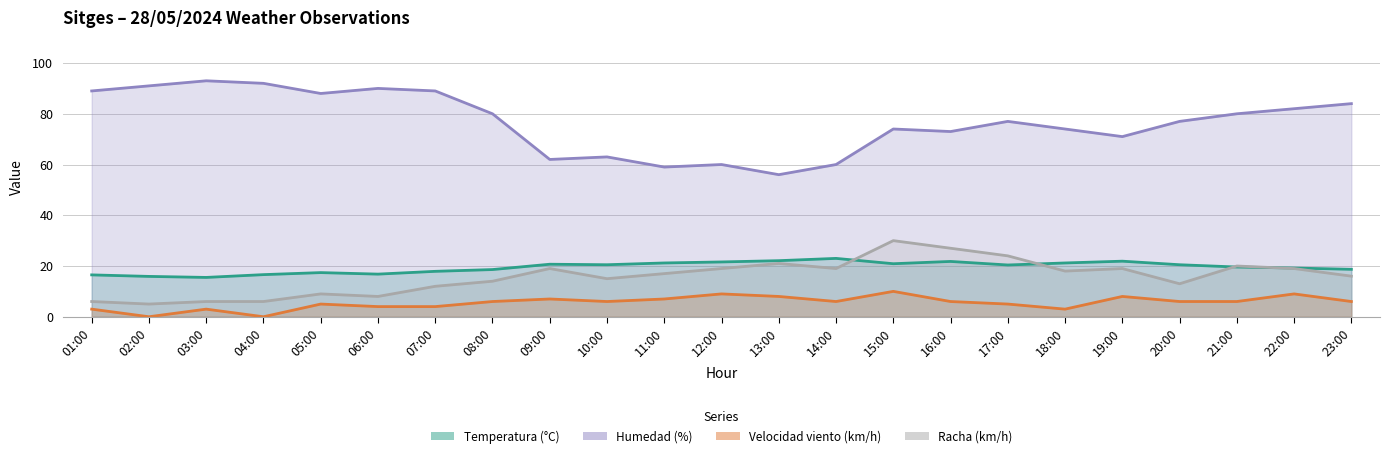

At which category does Humedad (%) reach its first local peak?

03:00